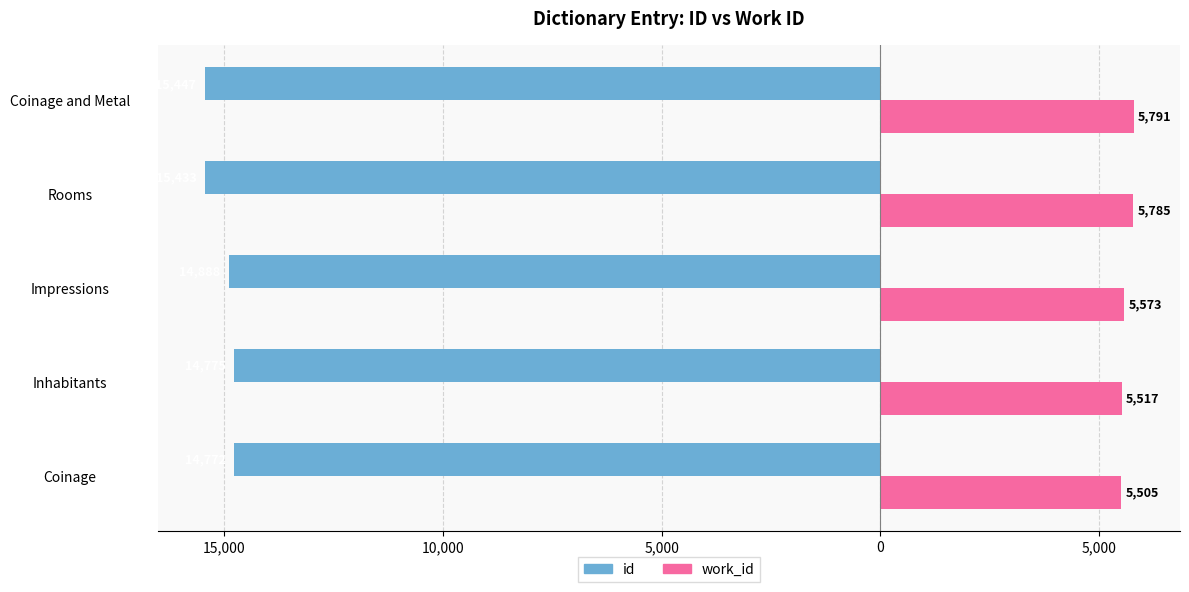

What is the difference between the maximum and minimum values in the id series?

675